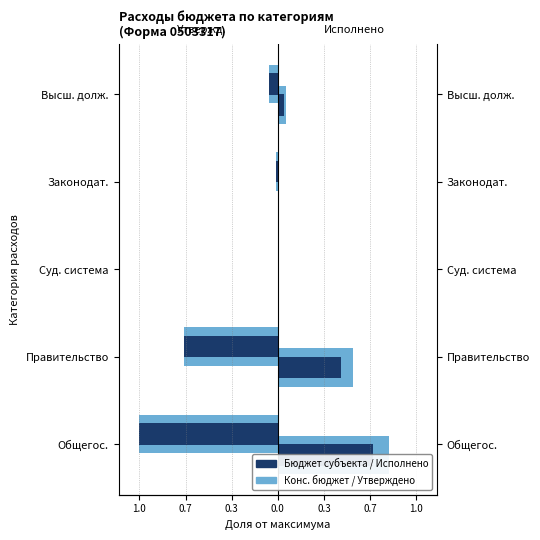

Rank the series at Общегос. from lowest to highest value.

Утверждено (конс.), Утверждено (субъект)